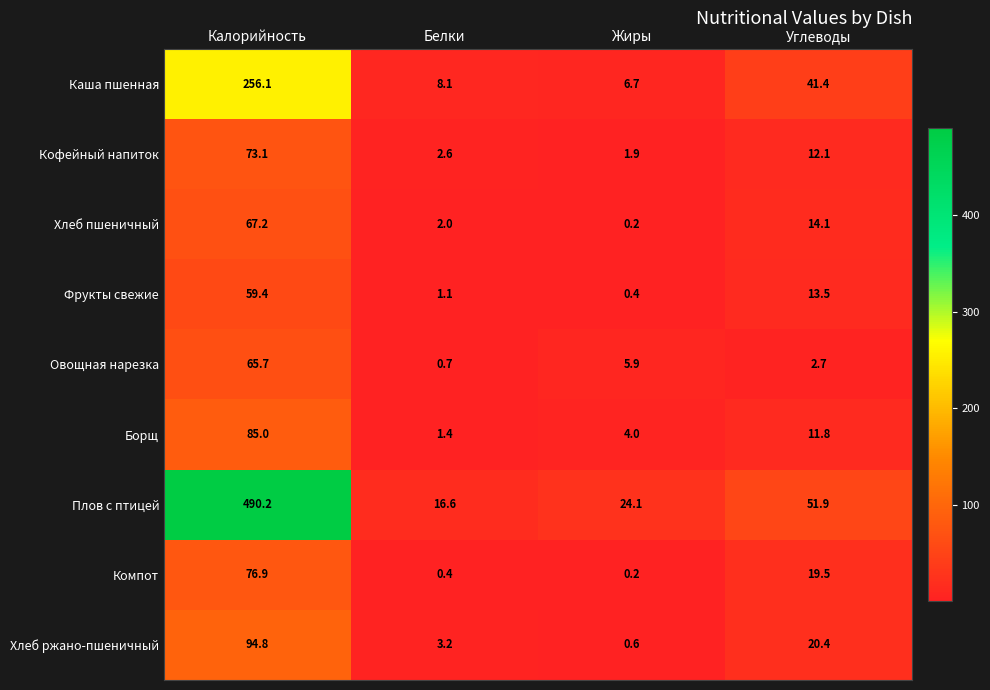

At which label is Плов с птицей closest to 253?

Углеводы